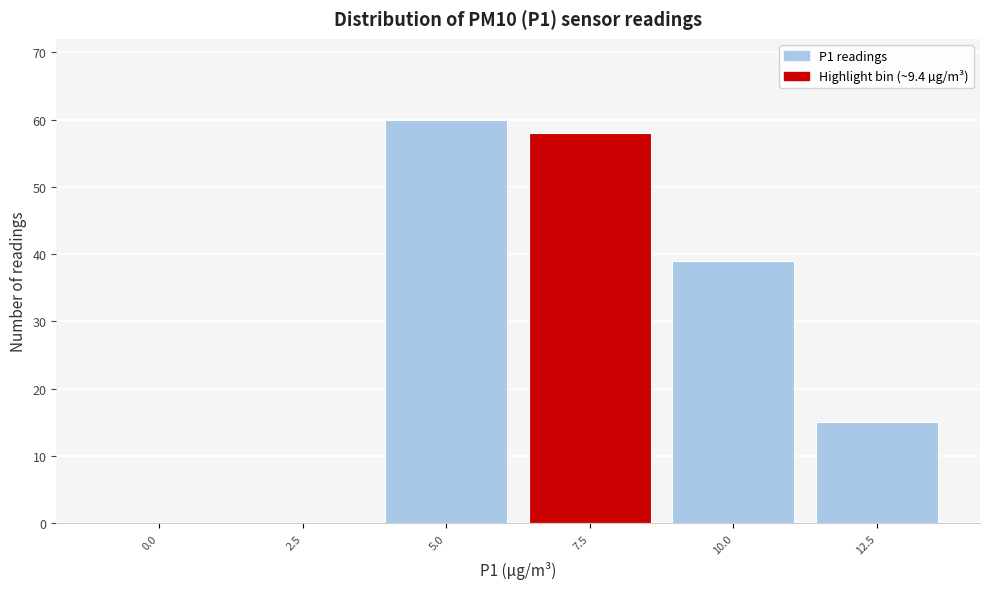

Reading left to right, extract all data points from this chart.

0.0=0	2.5=0	5.0=60	7.5=58	10.0=39	12.5=15